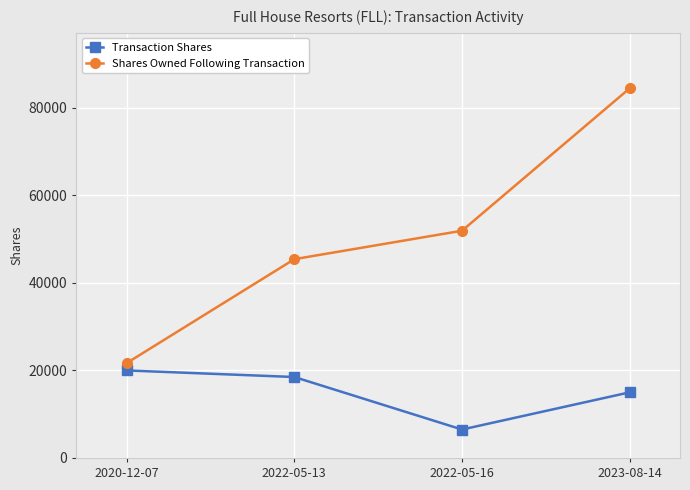

The value of Transaction Shares at 2022-05-16 is 10243. True or false?

False